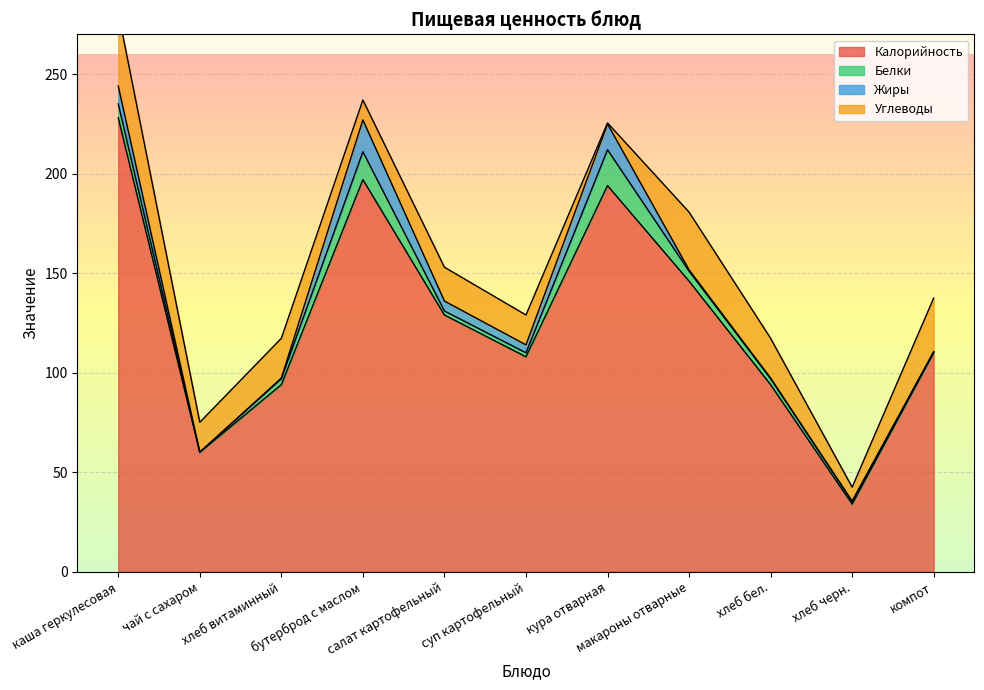

How many values in the Калорийность series are below 110?

5